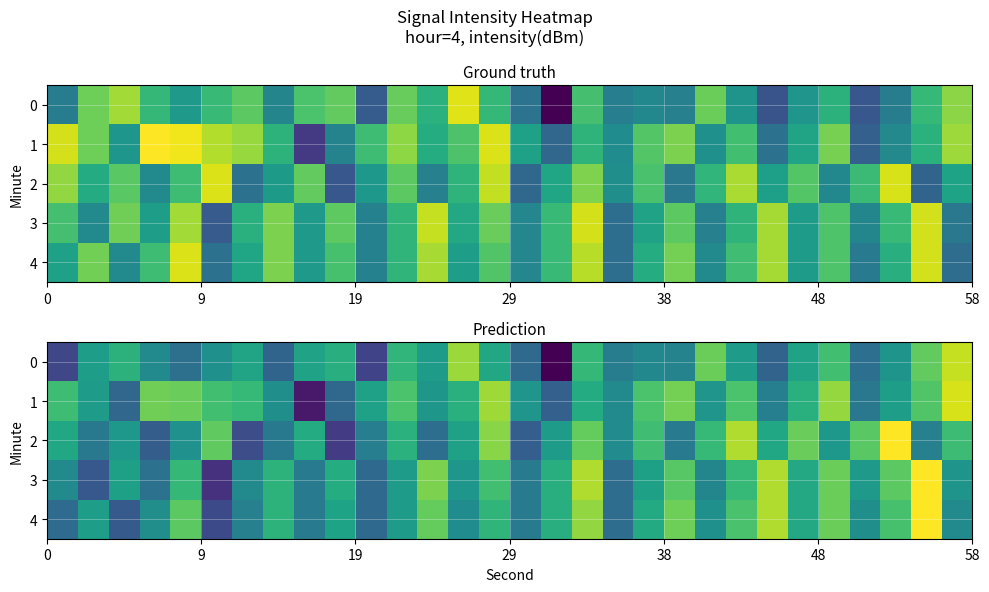

What is the minimum value shown in the chart?

-139.8